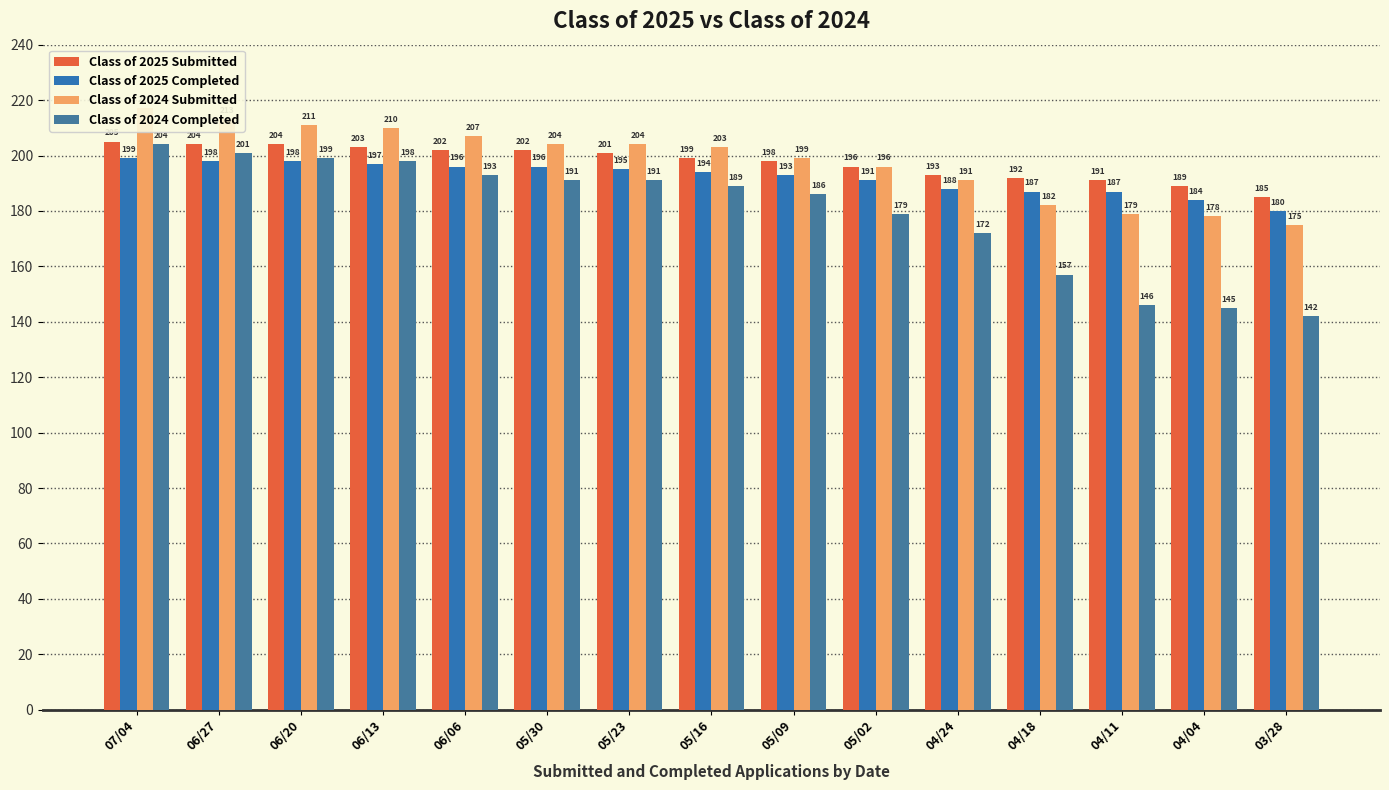

What is the label of the 14th bar from the left?

04/04